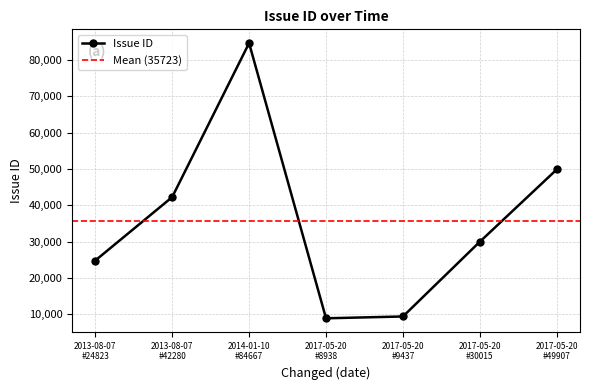

What is the value of the Issue ID point at the 1st from the left?

24823